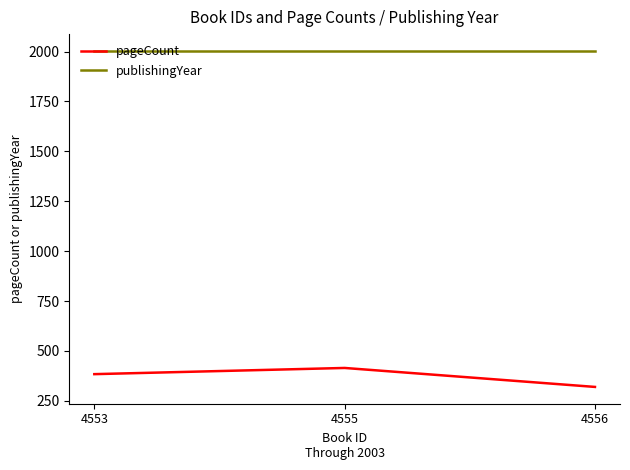

The pageCount series shows 384 at 4553. True or false?

True